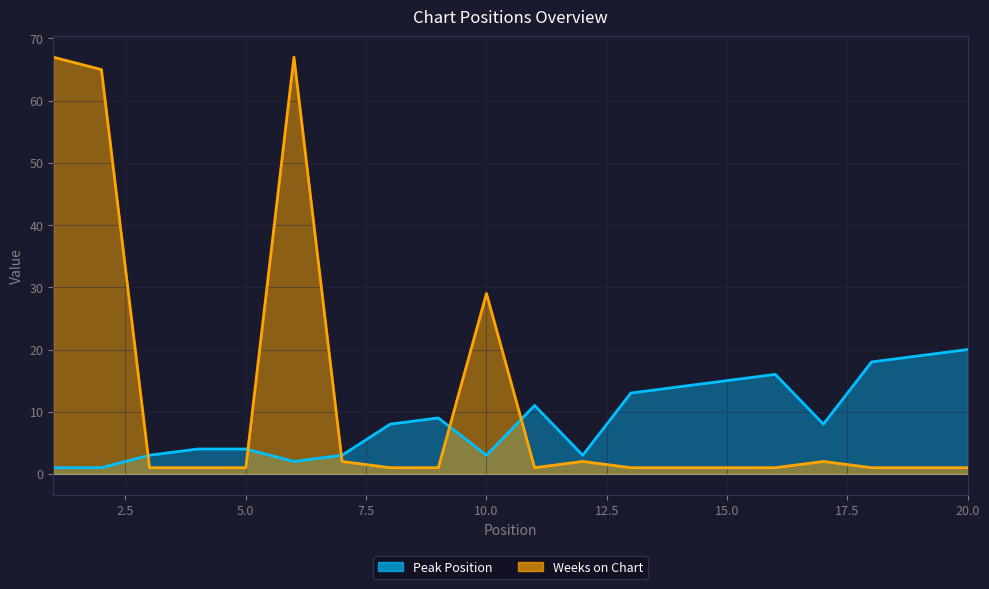

Rank the series at 15 from highest to lowest value.

Peak Position, Weeks on Chart